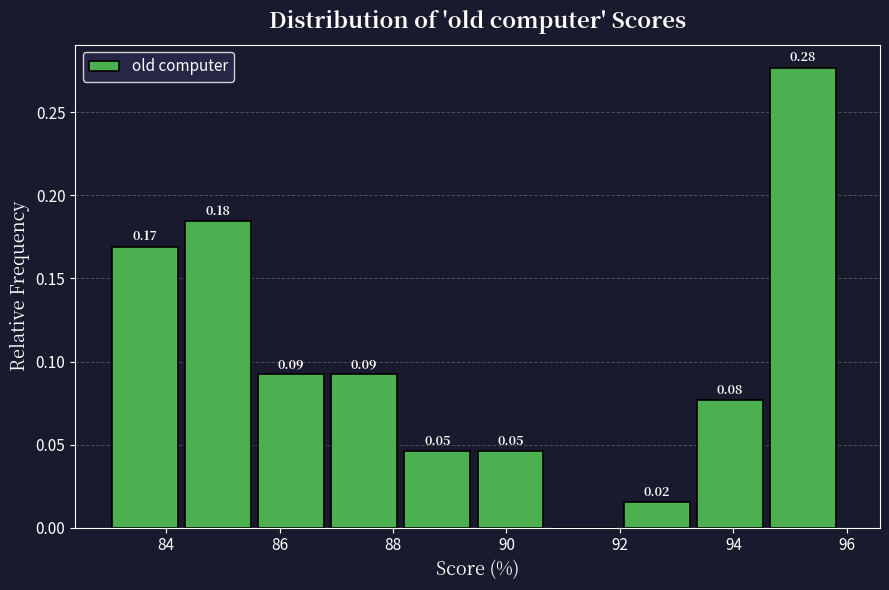

Over which range of the x-axis is the bar tallest?

94.6 to 96.0